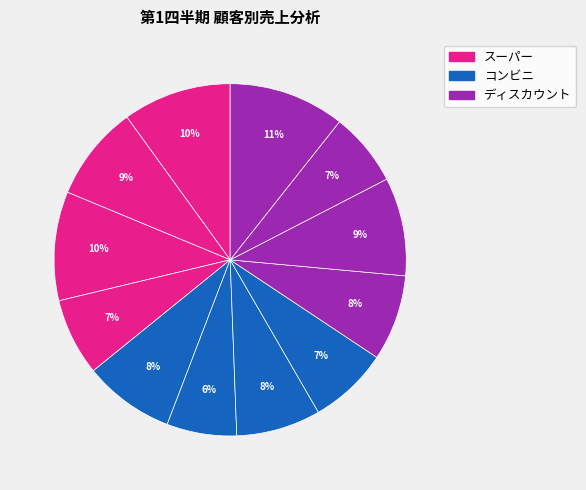

How many slices are in this pie chart?

12